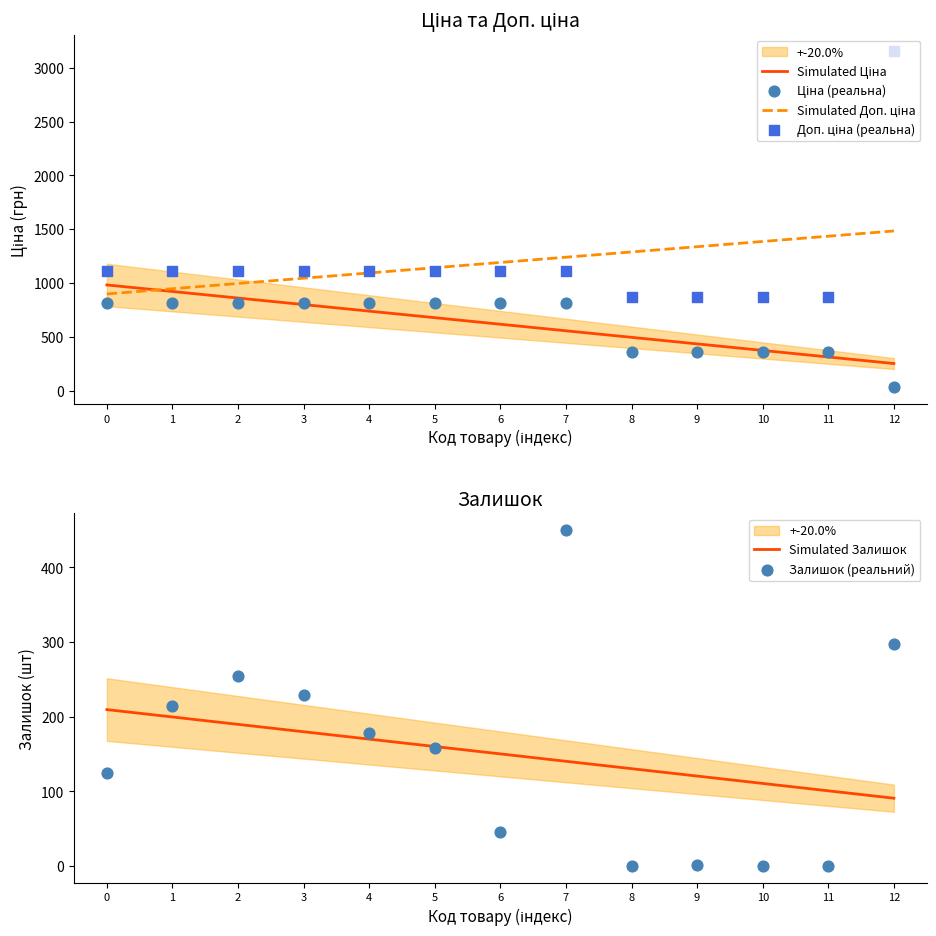

What are all the series names shown in the legend?

Simulated Ціна, Simulated Доп. ціна, Ціна (реальна), Доп. ціна (реальна), Simulated Залишок, Залишок (реальний)